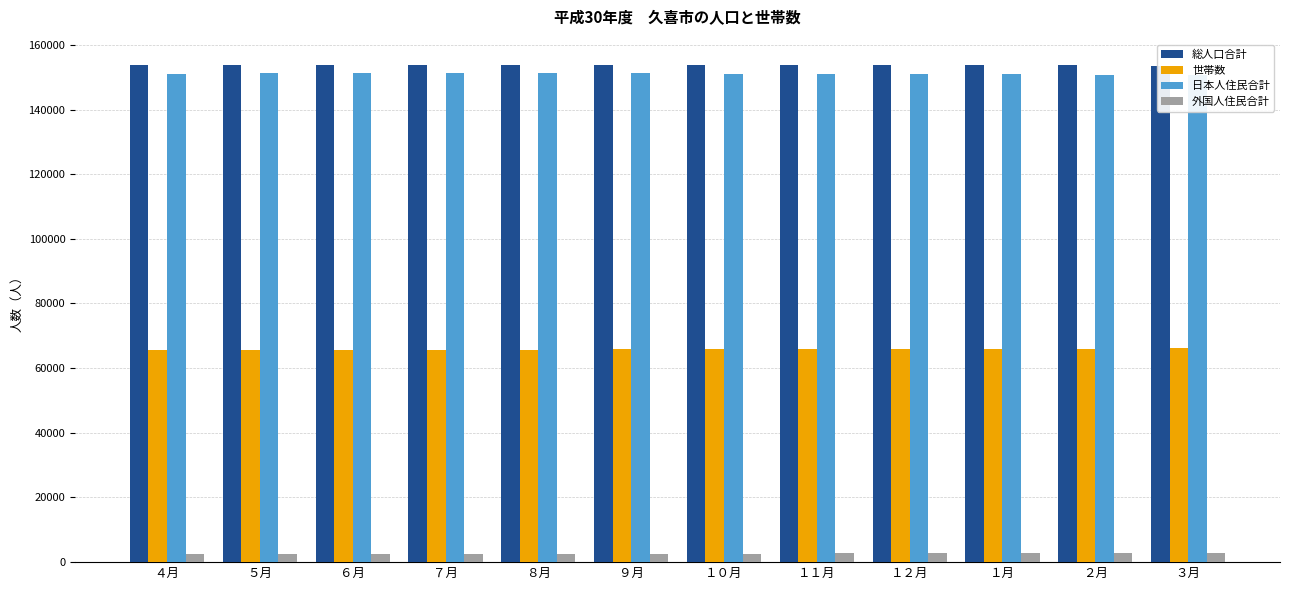

How many bars are there in total?

48